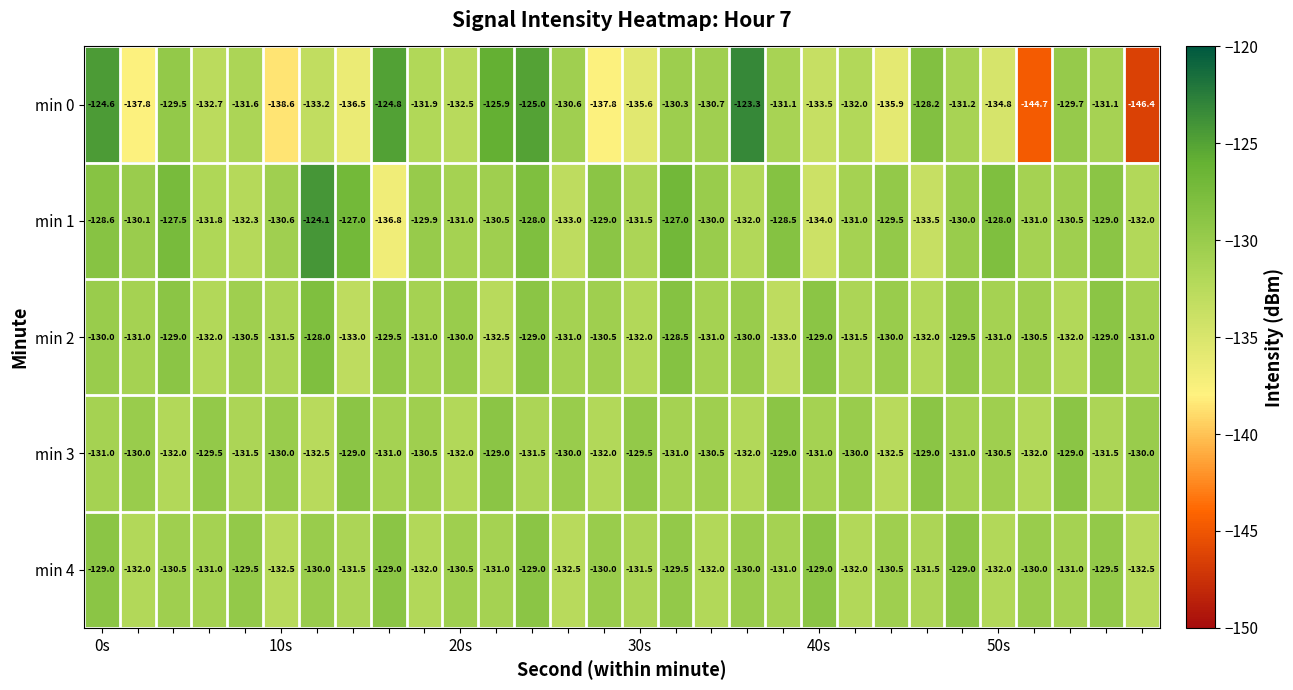

How many series are shown in this chart?

5